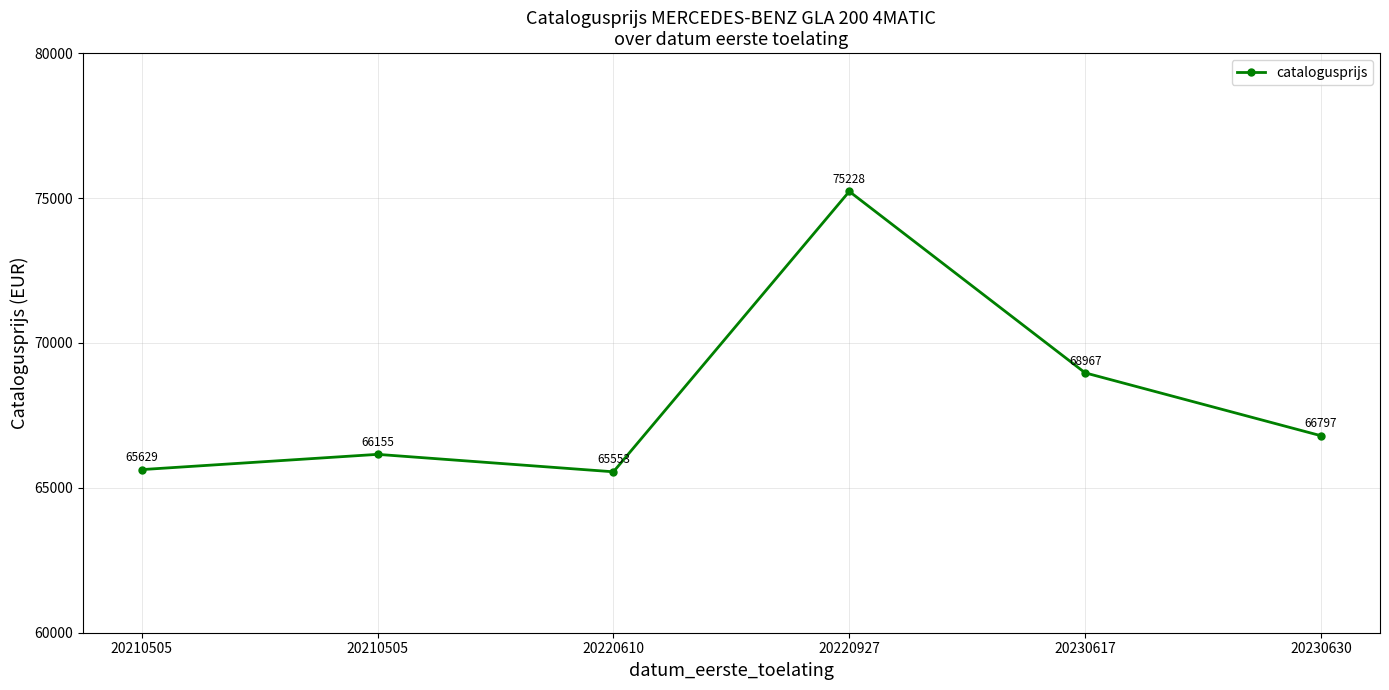

At which label is the value closest to 70390?

20230617